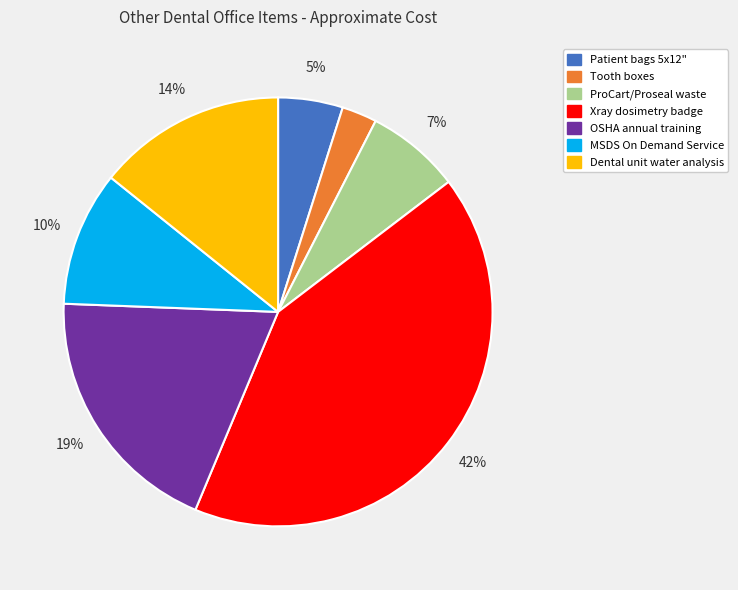

Combined, do Patient bags 5x12" and Dental unit water analysis account for over 50%?

No